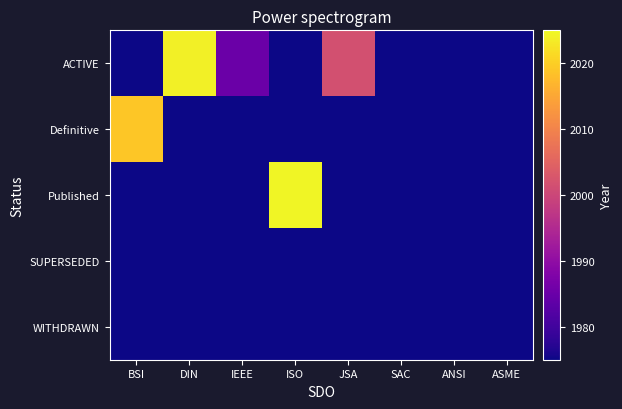

Count the number of categories in the chart.

8